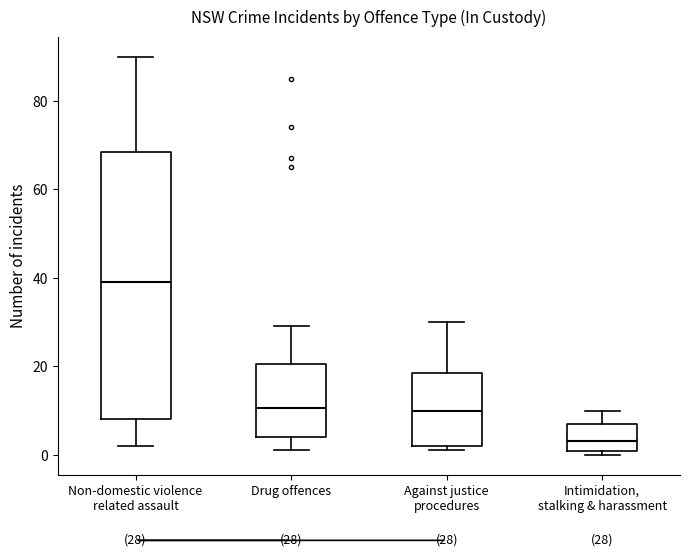

Which box is the tallest, from its lower edge to its upper edge?

Non-domestic violence related assault